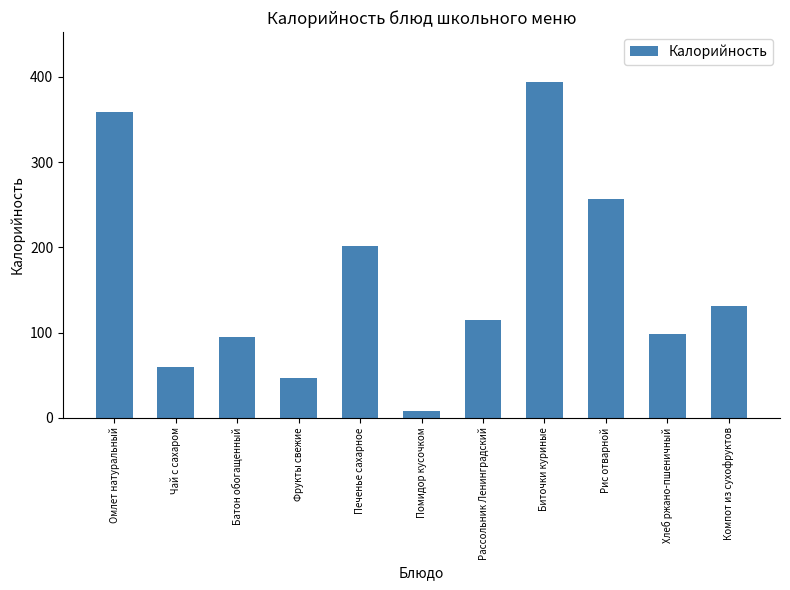

Reading left to right, extract all data points from this chart.

359.0	60.0	94.4	47.0	202.0	7.6	114.8	393.6	256.3	97.8	131.0